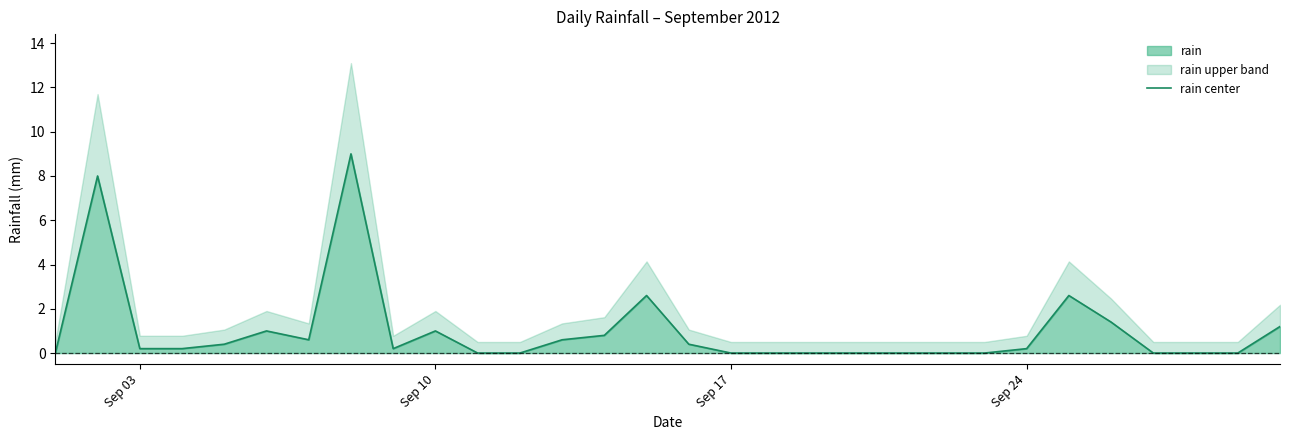

How many categories are shown in the chart?

30